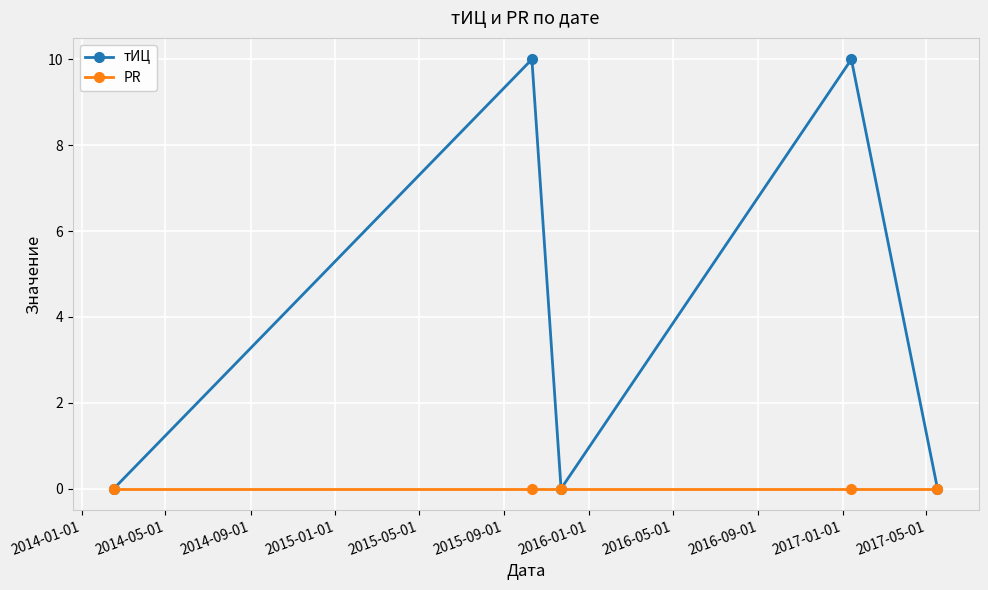

Rank the series by their maximum value, from lowest to highest.

PR, тИЦ